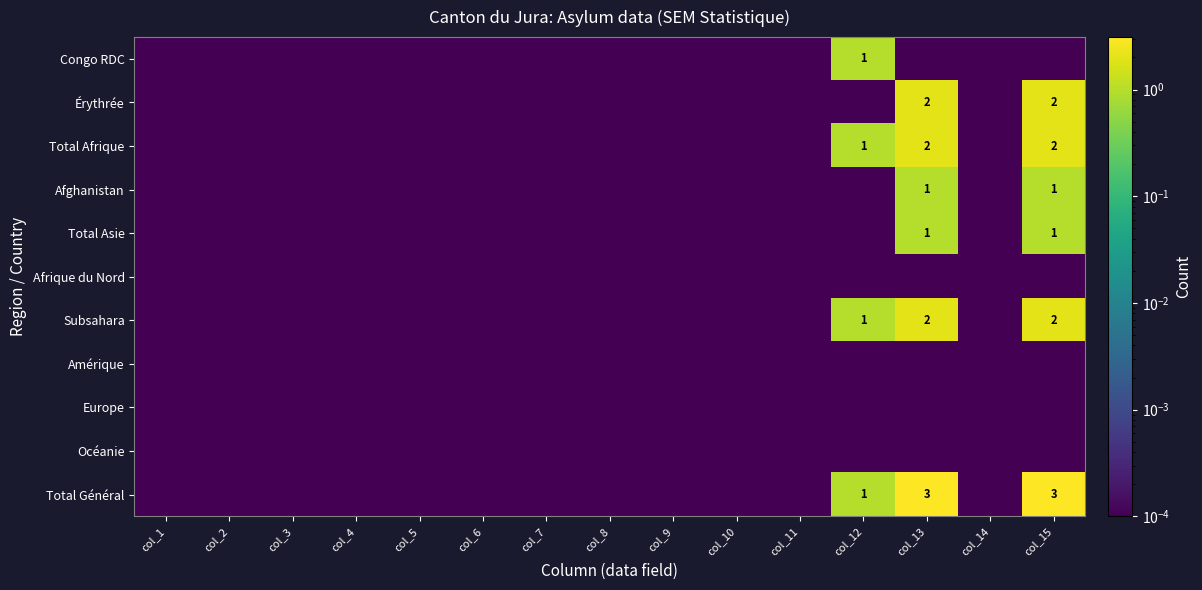

Is the value of Afghanistan at col_6 greater than the value of Europe at col_15?

No